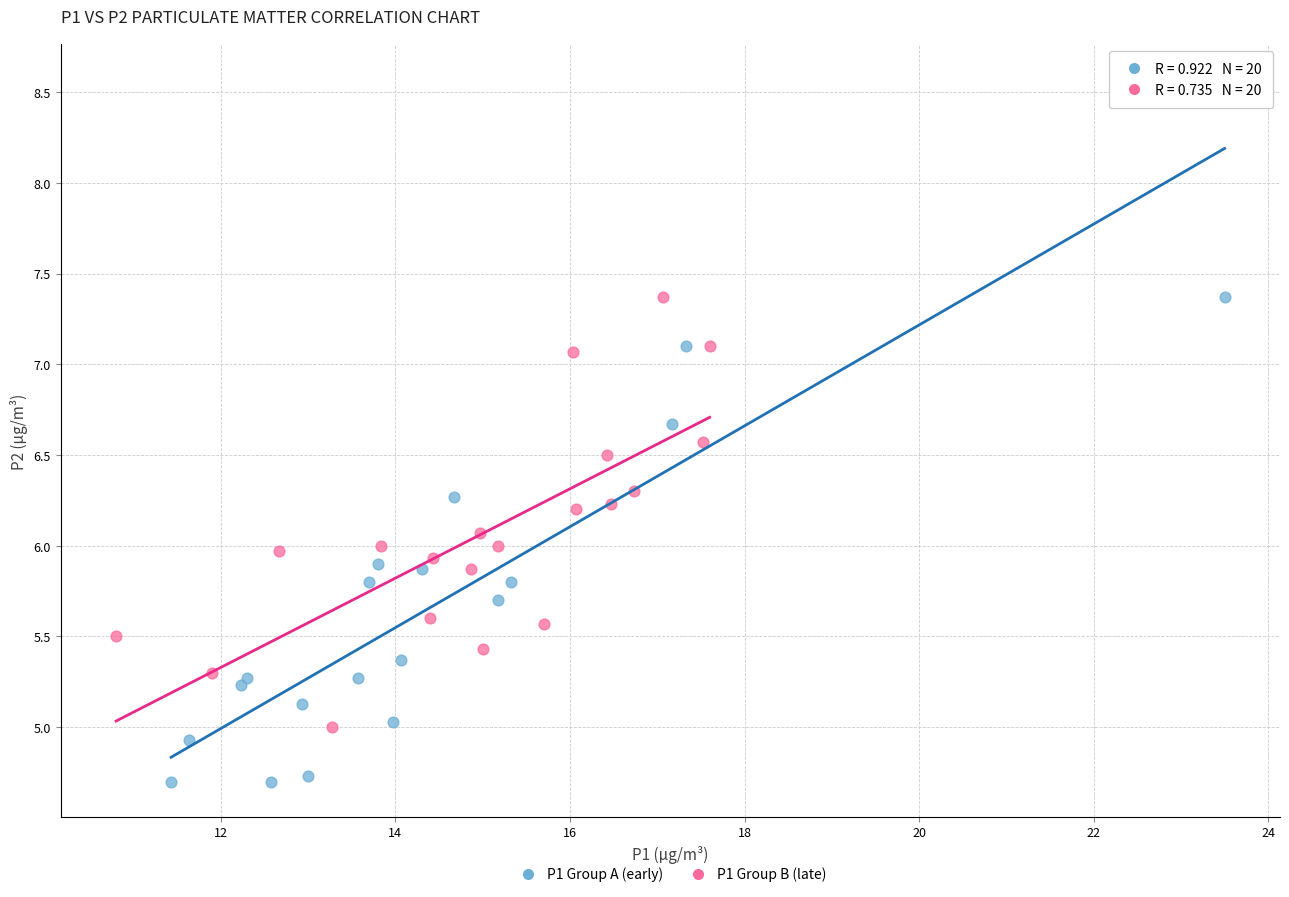

Which series reaches the minimum Y coordinate?

P1 Group A (early)